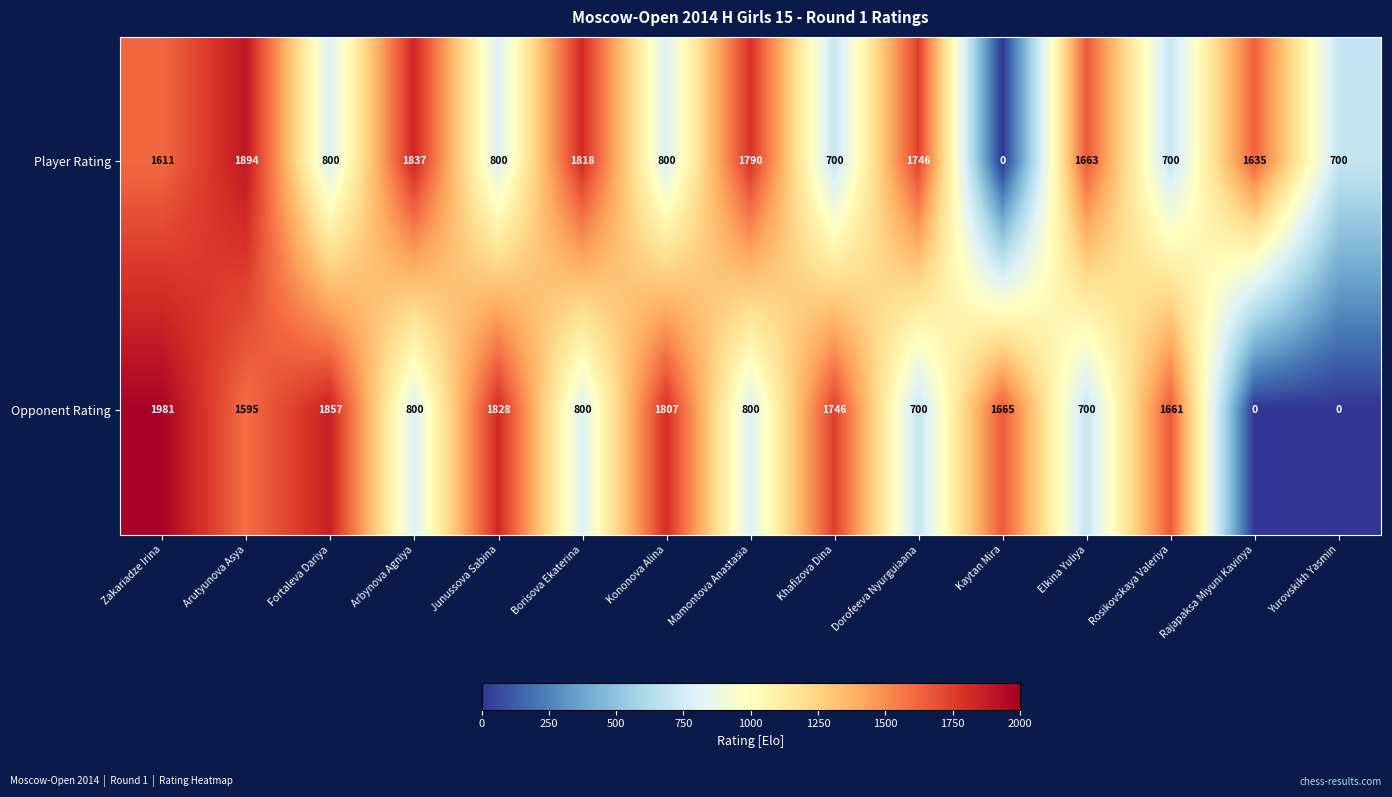

What is the spread (max minus min) of values at Borisova Ekaterina?

1018